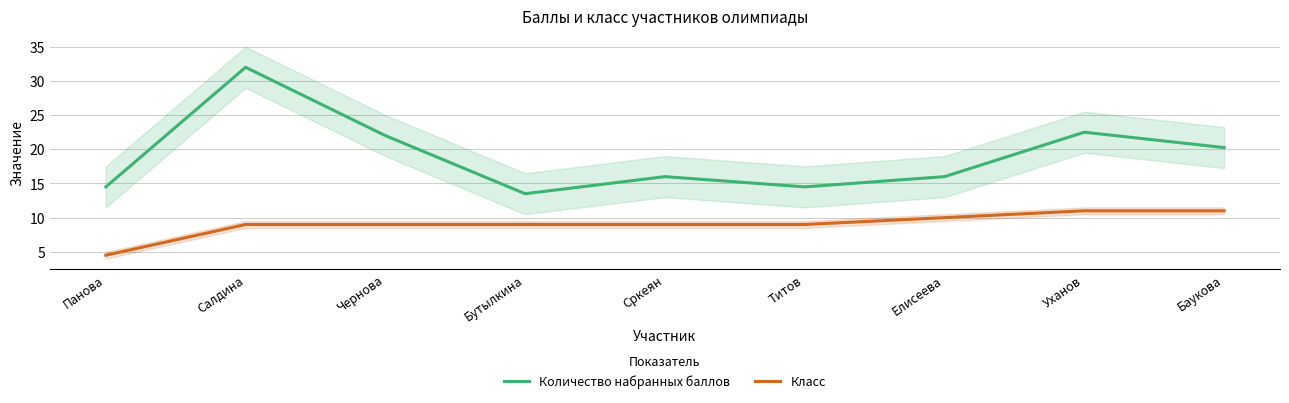

At Уханов, list the series in order from smallest to largest.

Класс, Количество набранных баллов